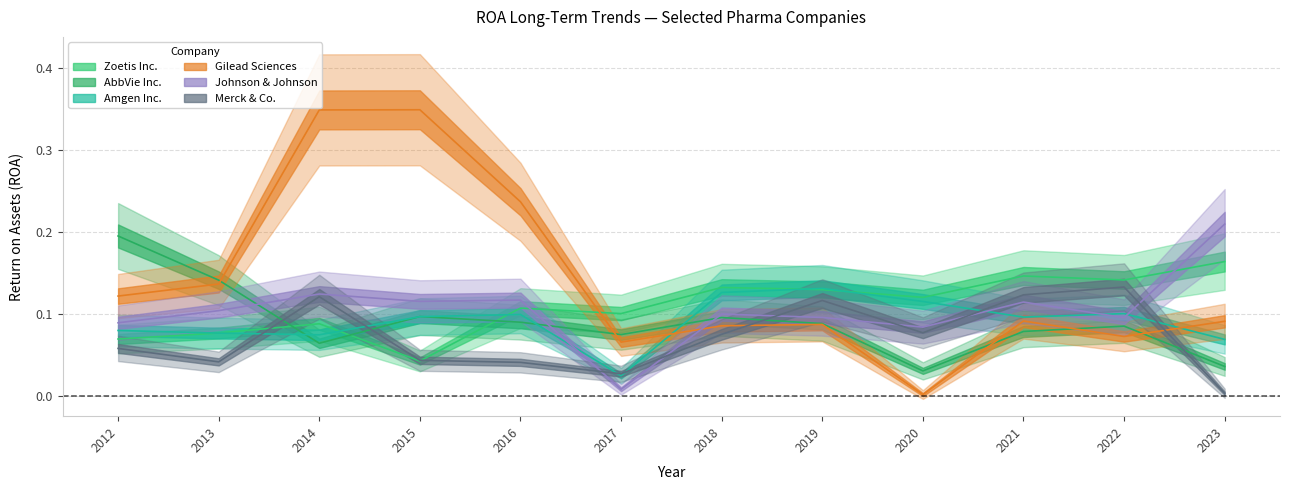

Reading left to right, what are all the values shown in this chart?

Zoetis Inc.: 0.1	0.1	0.1	0.0	0.1	0.1	0.1	0.1	0.1	0.1	0.1	0.2
AbbVie Inc.: 0.2	0.1	0.1	0.1	0.1	0.1	0.1	0.1	0.0	0.1	0.1	0.0
Amgen Inc.: 0.1	0.1	0.1	0.1	0.1	0.0	0.1	0.1	0.1	0.1	0.1	0.1
Gilead Sciences: 0.1	0.1	0.3	0.3	0.2	0.1	0.1	0.1	0.0	0.1	0.1	0.1
Johnson & Johnson: 0.1	0.1	0.1	0.1	0.1	0.0	0.1	0.1	0.1	0.1	0.1	0.2
Merck & Co.: 0.1	0.0	0.1	0.0	0.0	0.0	0.1	0.1	0.1	0.1	0.1	0.0